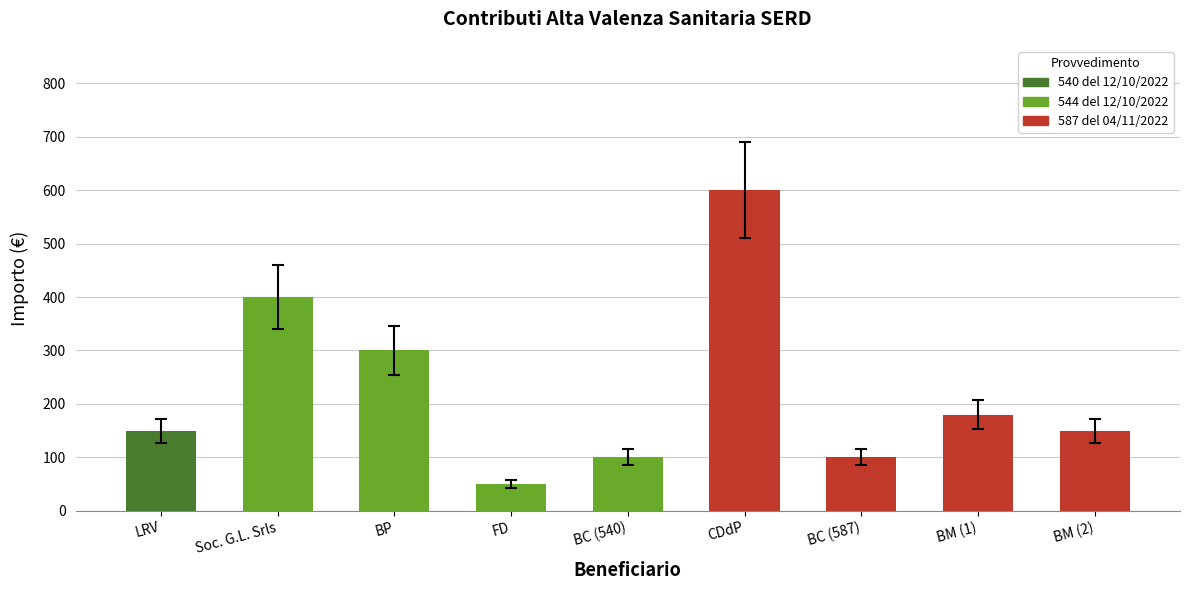

Count the number of categories in the chart.

9